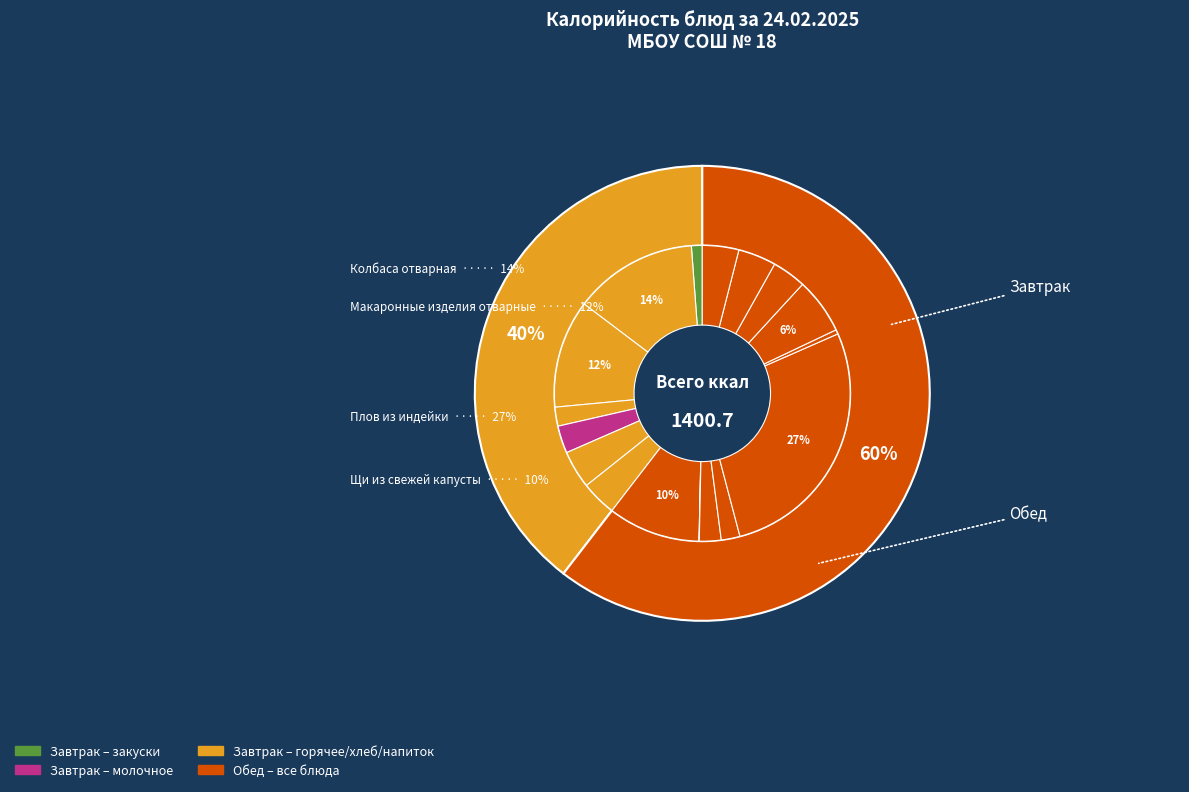

What percentage do Компот из сухофруктов and Хлеб столичный together represent?

10.0%